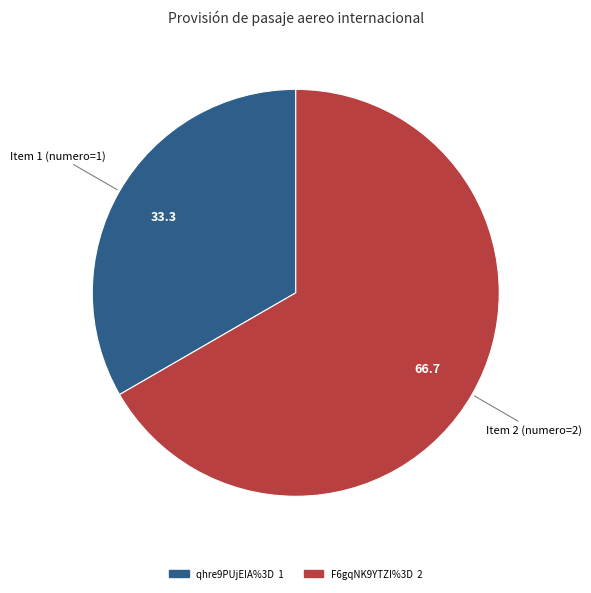

Do F6gqNK9YTZI%3D and qhre9PUjEIA%3D together represent more than half of the pie?

Yes